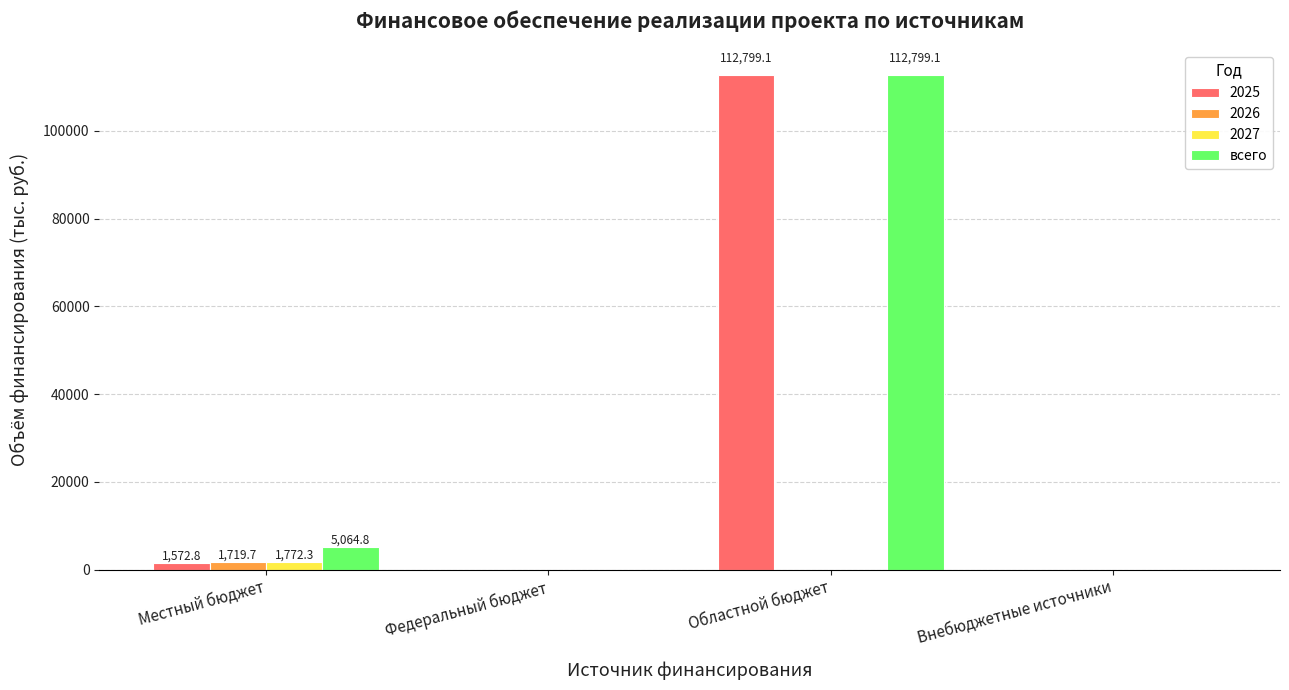

How many data points in 2027 are above 0?

1